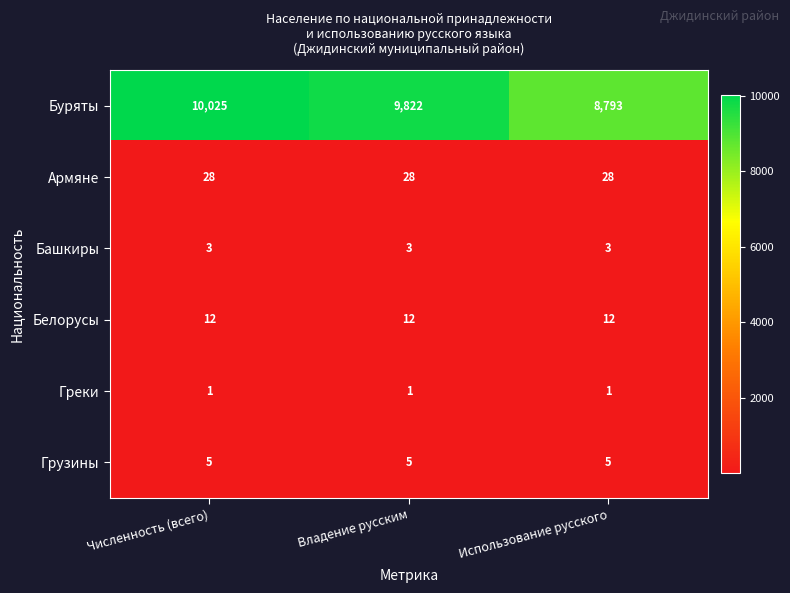

True or false: Башкиры has a value of 4 at Использование русского.

False